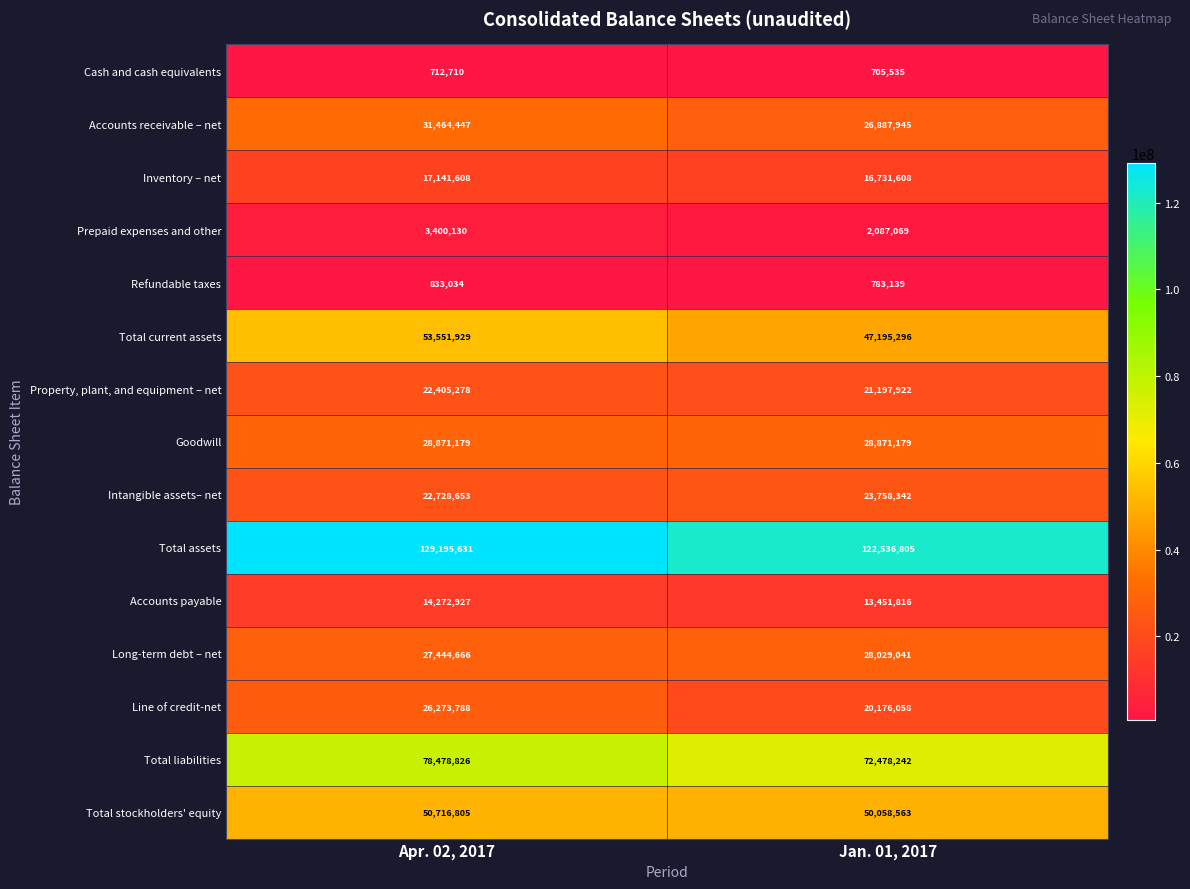

Which series has the largest total across all categories?

Total assets